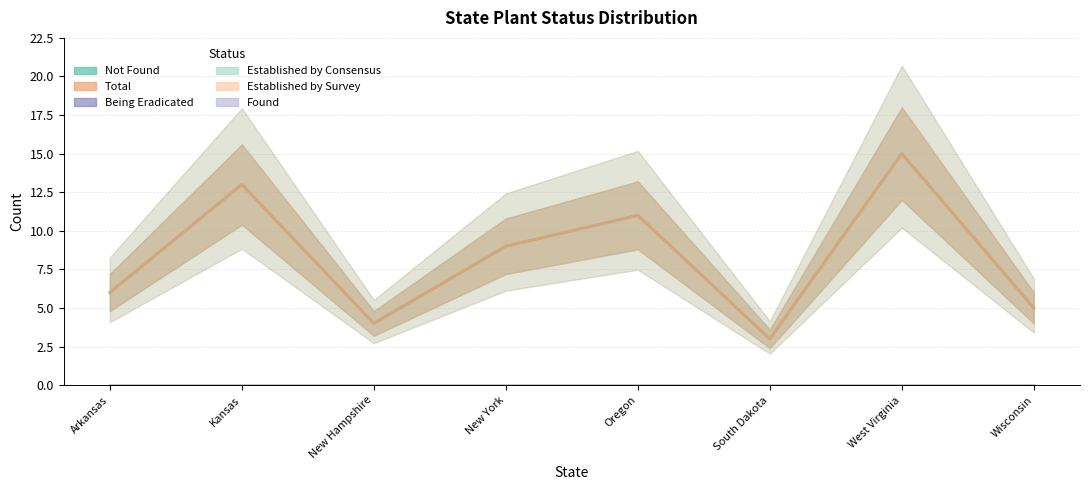

What is the lowest value of the Not Found series?

3